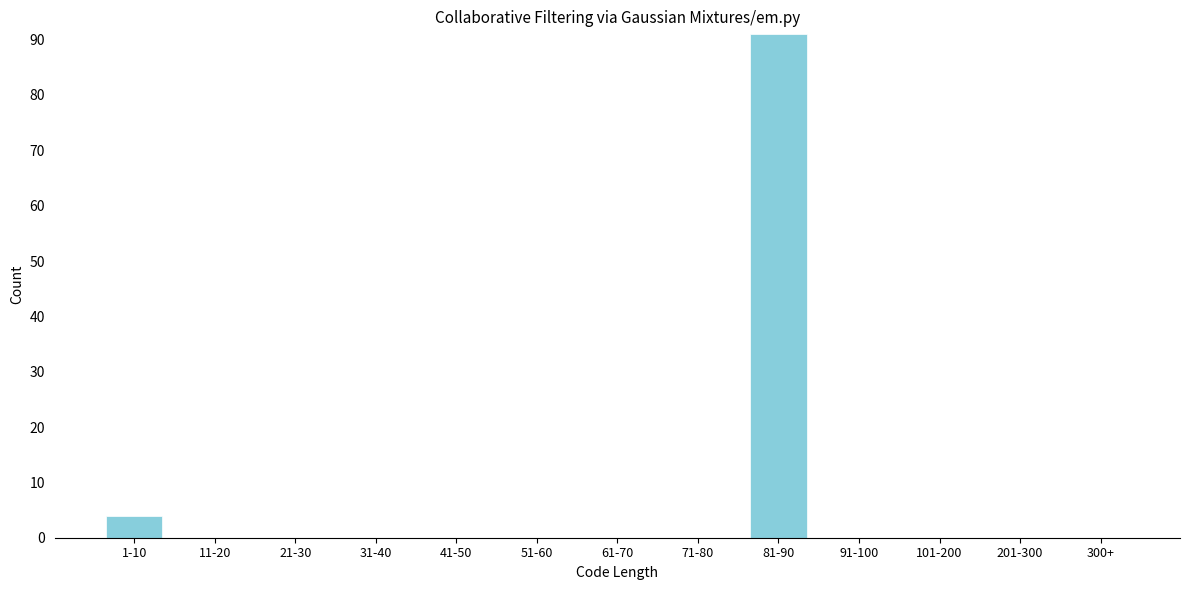

Reading left to right, list all the values displayed in this chart.

1-10=4	11-20=0	21-30=0	31-40=0	41-50=0	51-60=0	61-70=0	71-80=0	81-90=91	91-100=0	101-200=0	201-300=0	300+=0